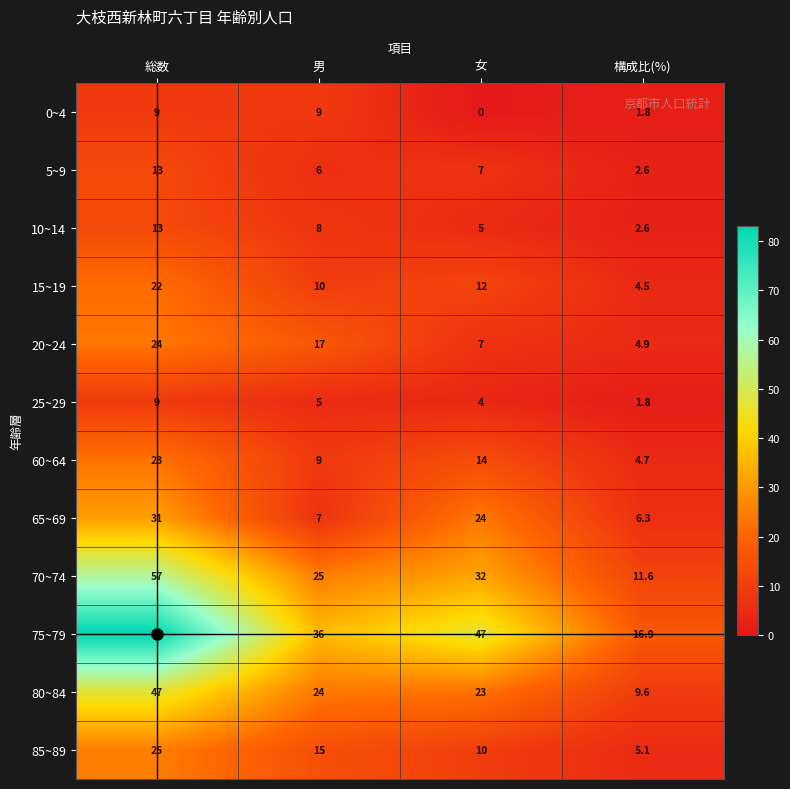

Which series has the largest total across all categories?

75~79